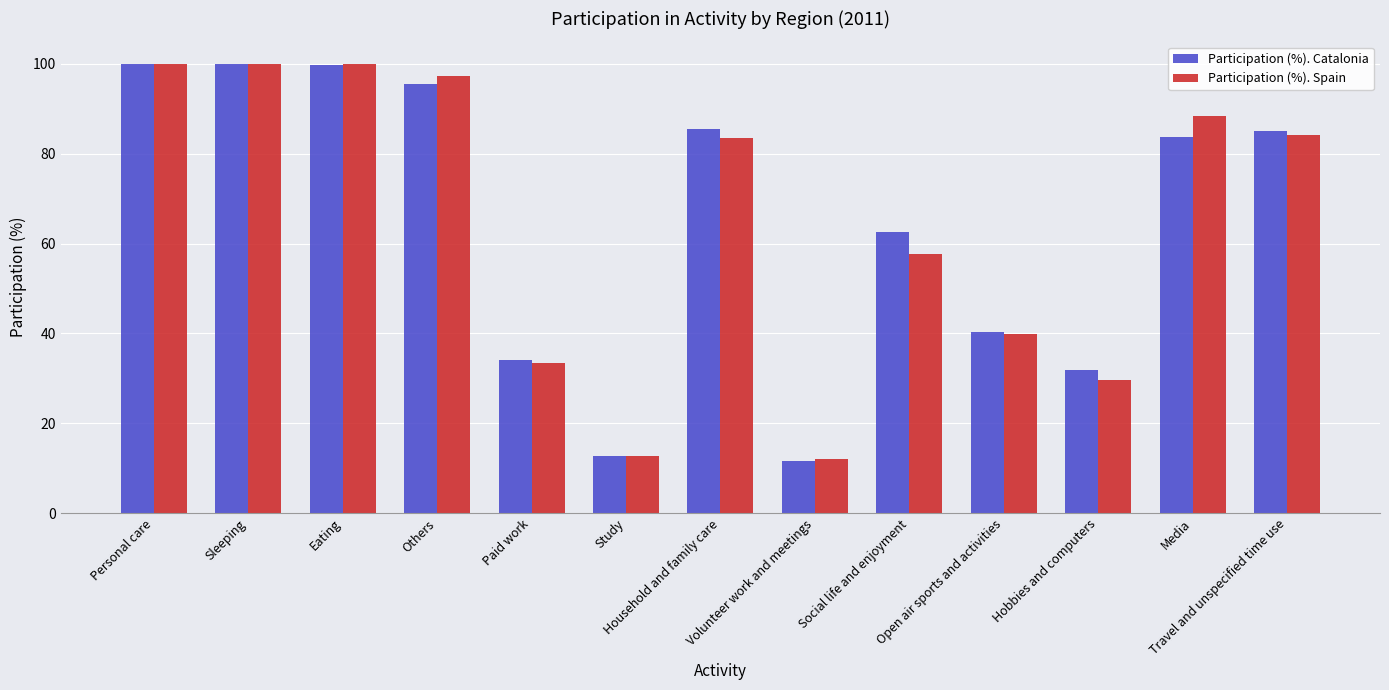

What is the difference between the second highest and second lowest values in the Participation (%). Catalonia series?

87.2